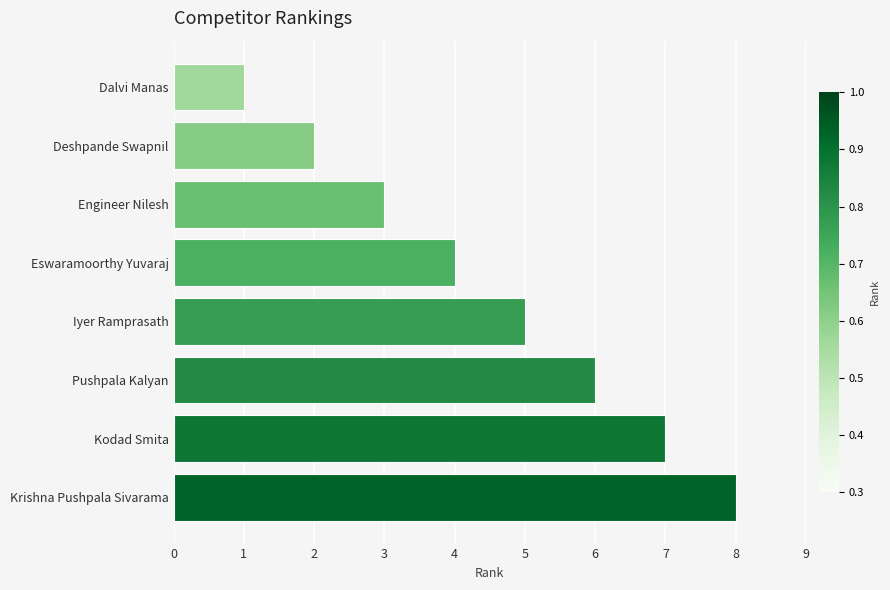

True or false: the data shows 10 at Kodad Smita.

False